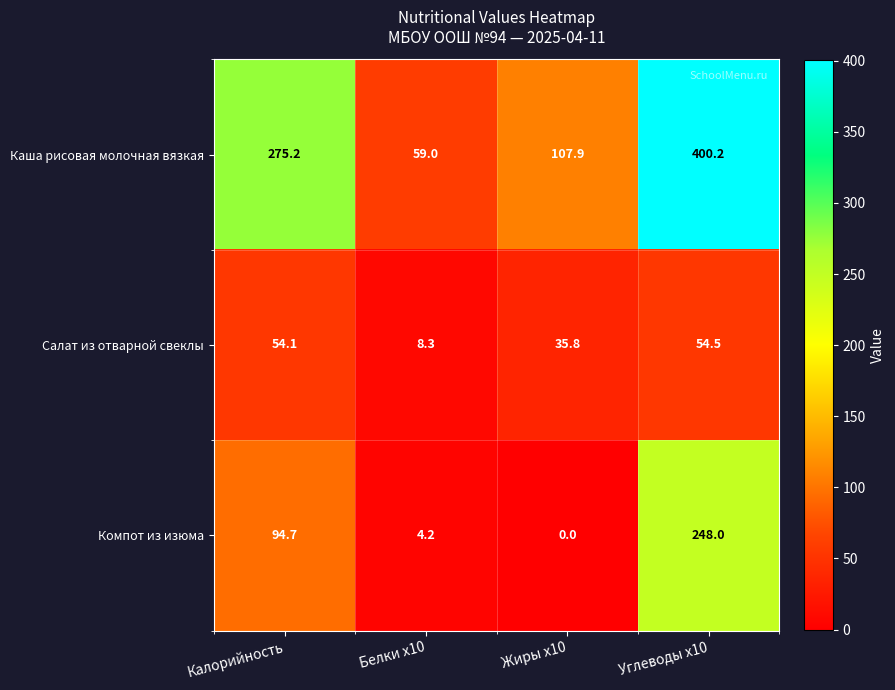

At which label is Компот из изюма closest to 124?

Калорийность